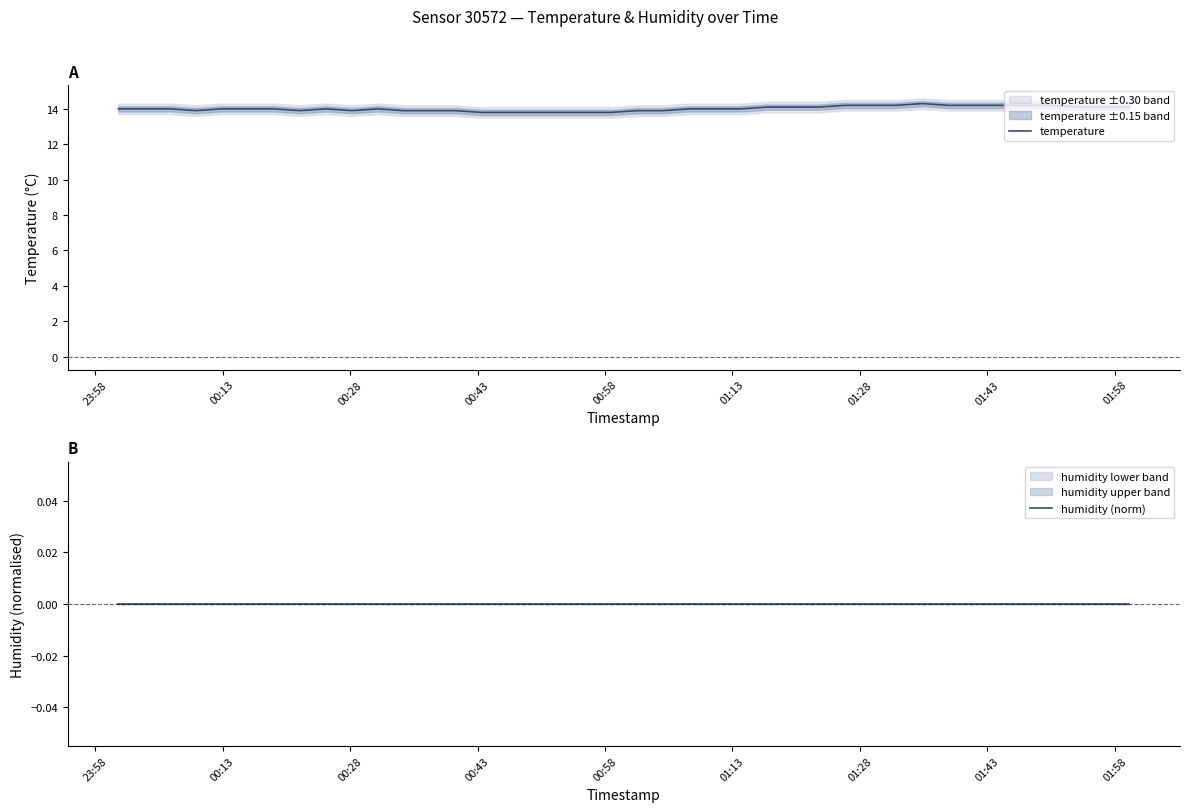

What are all the series names shown in the legend?

temperature, humidity (norm)